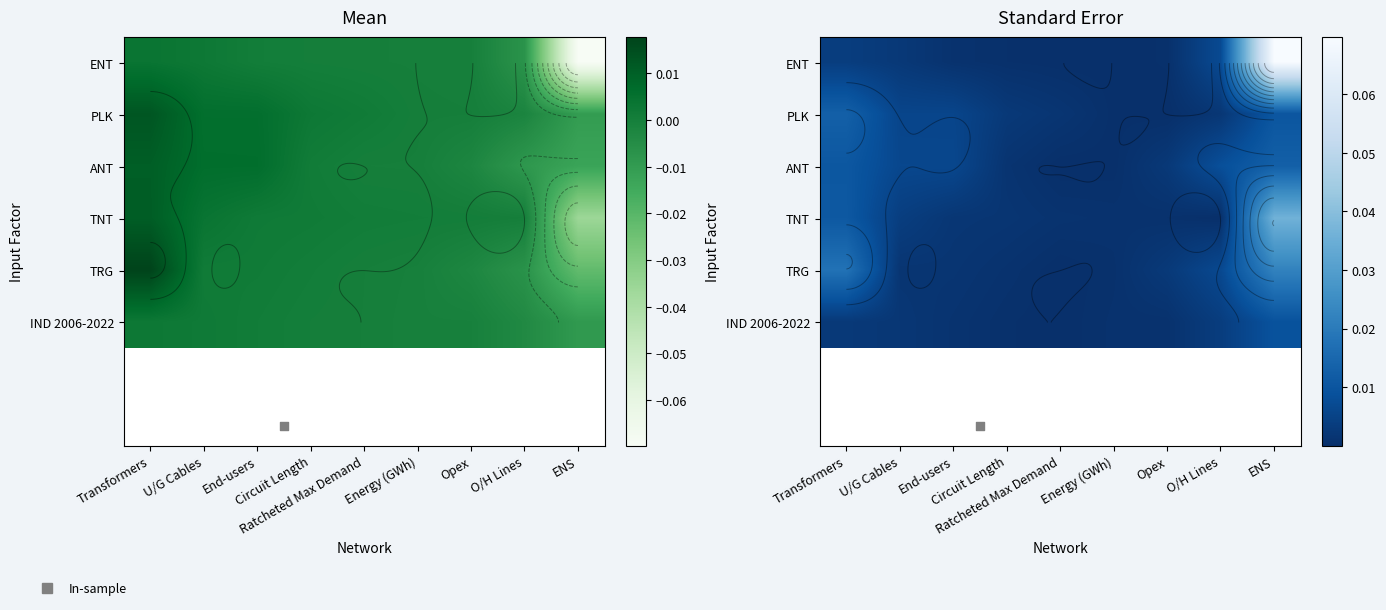

At Energy (GWh), list the series in order from largest to smallest.

TNT, IND 2006-2022, TRG, PLK, ANT, ENT